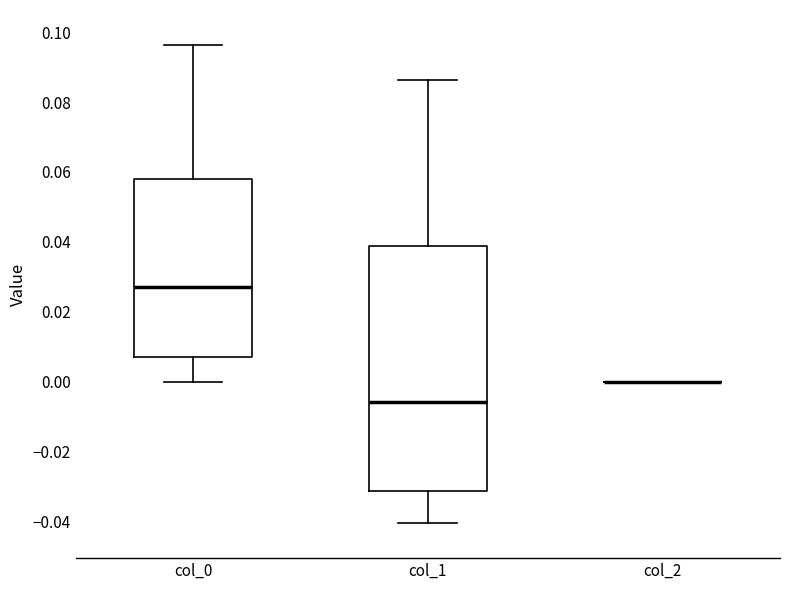

Reading left to right, read every box against the y-axis: the position of its median line, the range the box covers, and the ends of its whiskers. The values are not printed on the chart, so give them approximately, as read against the axis.

col_0: median 0.026, box 0.006 to 0.058, whiskers 0.000 to 0.096
col_1: median -0.006, box -0.032 to 0.038, whiskers -0.040 to 0.086
col_2: box collapsed to a line at 0.000, whiskers 0.000 to 0.000